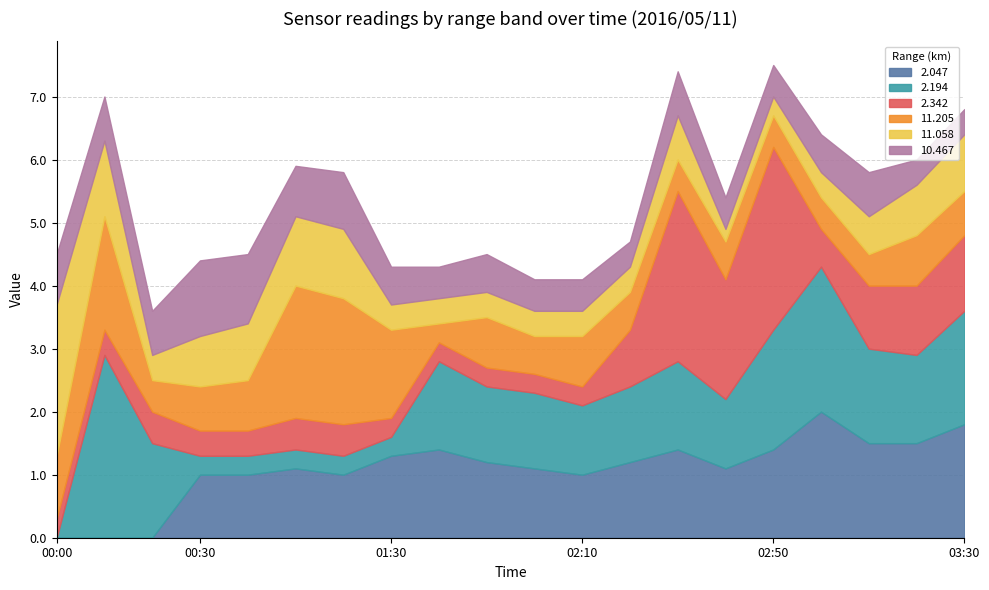

Does the chart display data point markers on the line(s)?

No